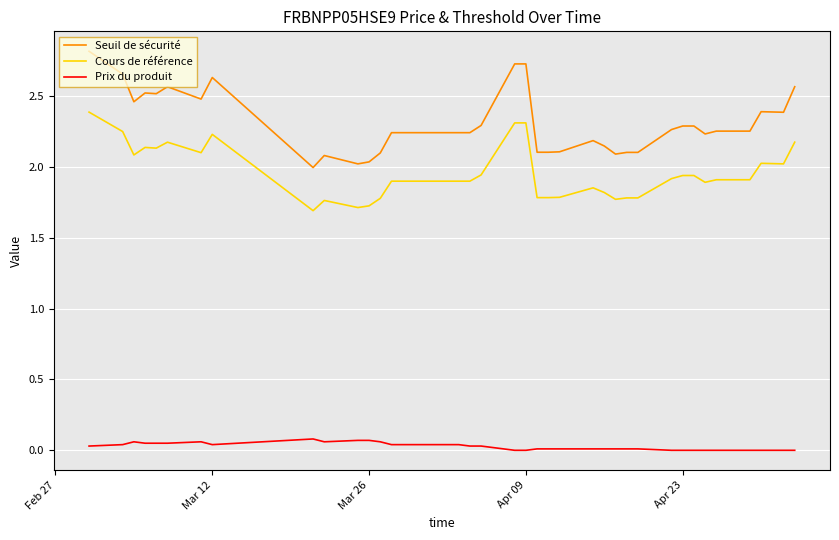

What is the difference between the maximum and minimum values in the Seuil de sécurité series?

0.8